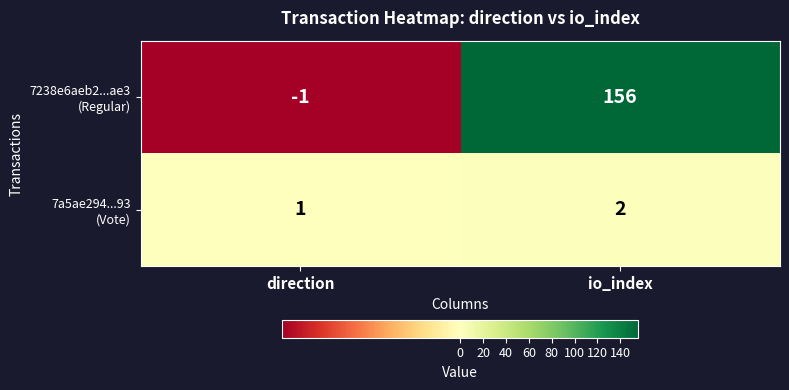

What is the difference between the highest and lowest values at io_index?

154